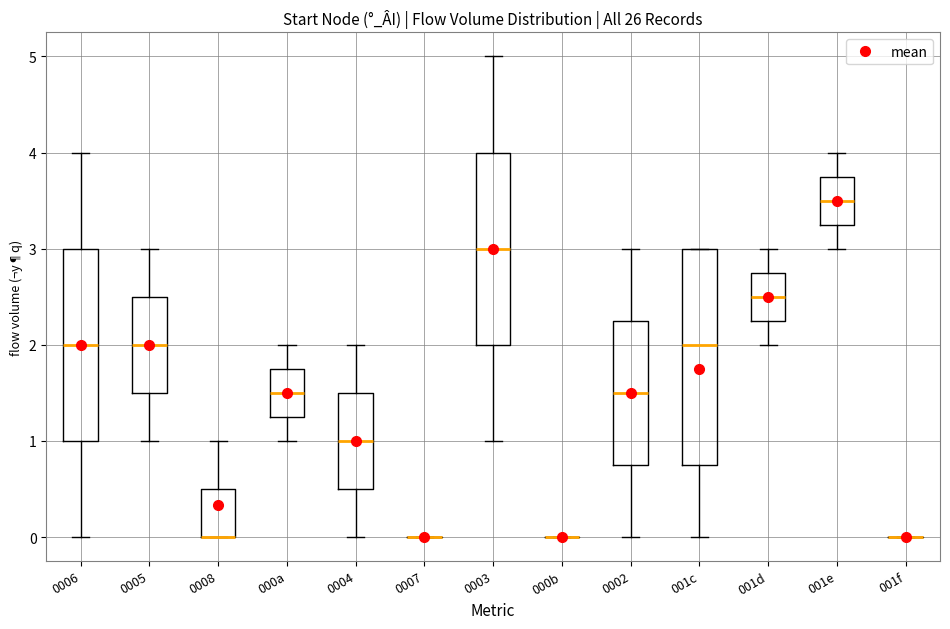

Reading left to right, transcribe this box plot: for each box, give where its median line is, the range the box spans, and where its two whiskers end, as read against the y-axis. The values are not printed on the chart, so give them approximately, as read against the axis.

0006: median 2.0, box 1.0 to 3.0, whiskers 0.0 to 4.0
0005: median 2.0, box 1.5 to 2.5, whiskers 1.0 to 3.0
0008: median 0.0 (drawn on the box's lower edge), box 0.0 to 0.5, whiskers 0.0 to 1.0
000a: median 1.5, box 1.3 to 1.8, whiskers 1.0 to 2.0
0004: median 1.0, box 0.5 to 1.5, whiskers 0.0 to 2.0
0007: box collapsed to a line at 0.0, whiskers 0.0 to 0.0
0003: median 3.0, box 2.0 to 4.0, whiskers 1.0 to 5.0
000b: box collapsed to a line at 0.0, whiskers 0.0 to 0.0
0002: median 1.5, box 0.8 to 2.3, whiskers 0.0 to 3.0
001c: median 2.0, box 0.8 to 3.0, whiskers 0.0 to 3.0
001d: median 2.5, box 2.3 to 2.8, whiskers 2.0 to 3.0
001e: median 3.5, box 3.3 to 3.8, whiskers 3.0 to 4.0
001f: box collapsed to a line at 0.0, whiskers 0.0 to 0.0